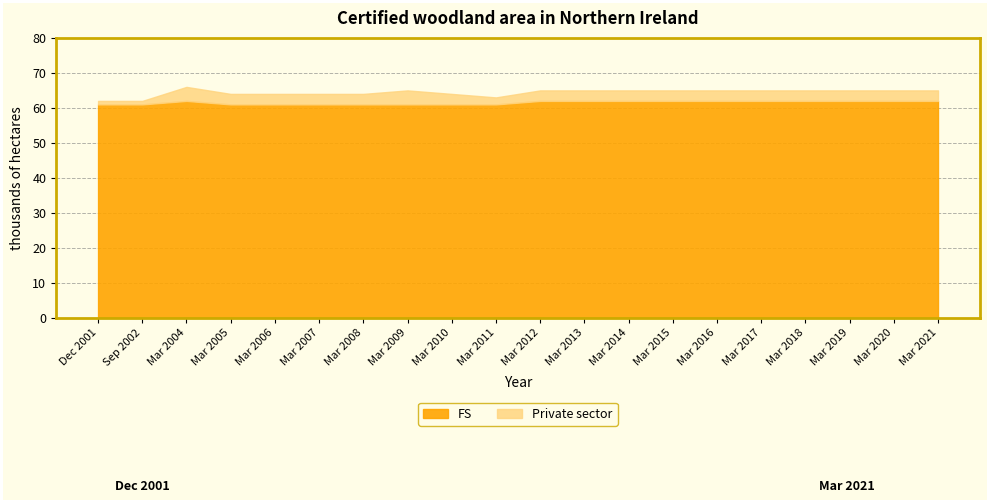

Rank the series by their average value, from highest to lowest.

FS, Private sector